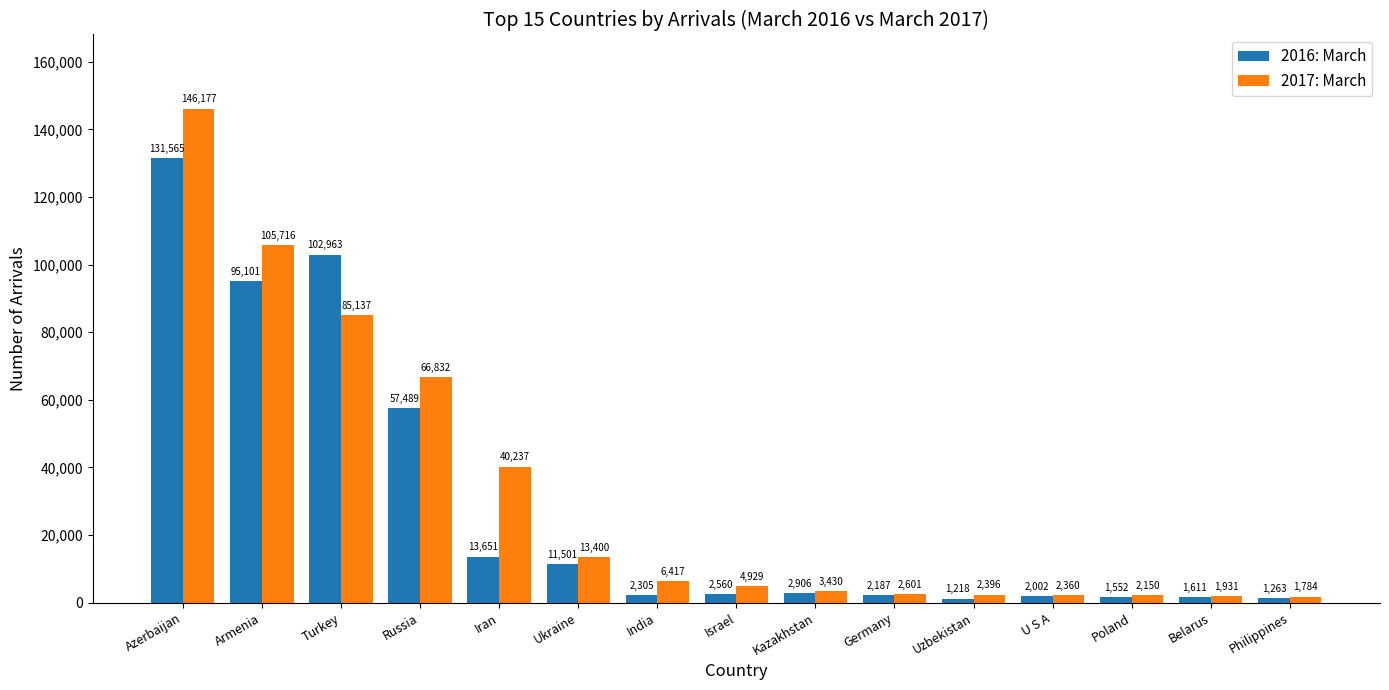

What is the highest value of the 2017: March series?

146177